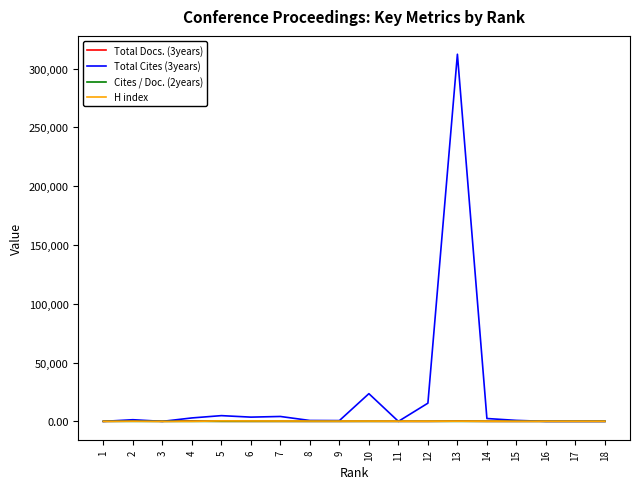

True or false: Total Docs. (3years) and Cites / Doc. (2years) intersect in this chart.

False